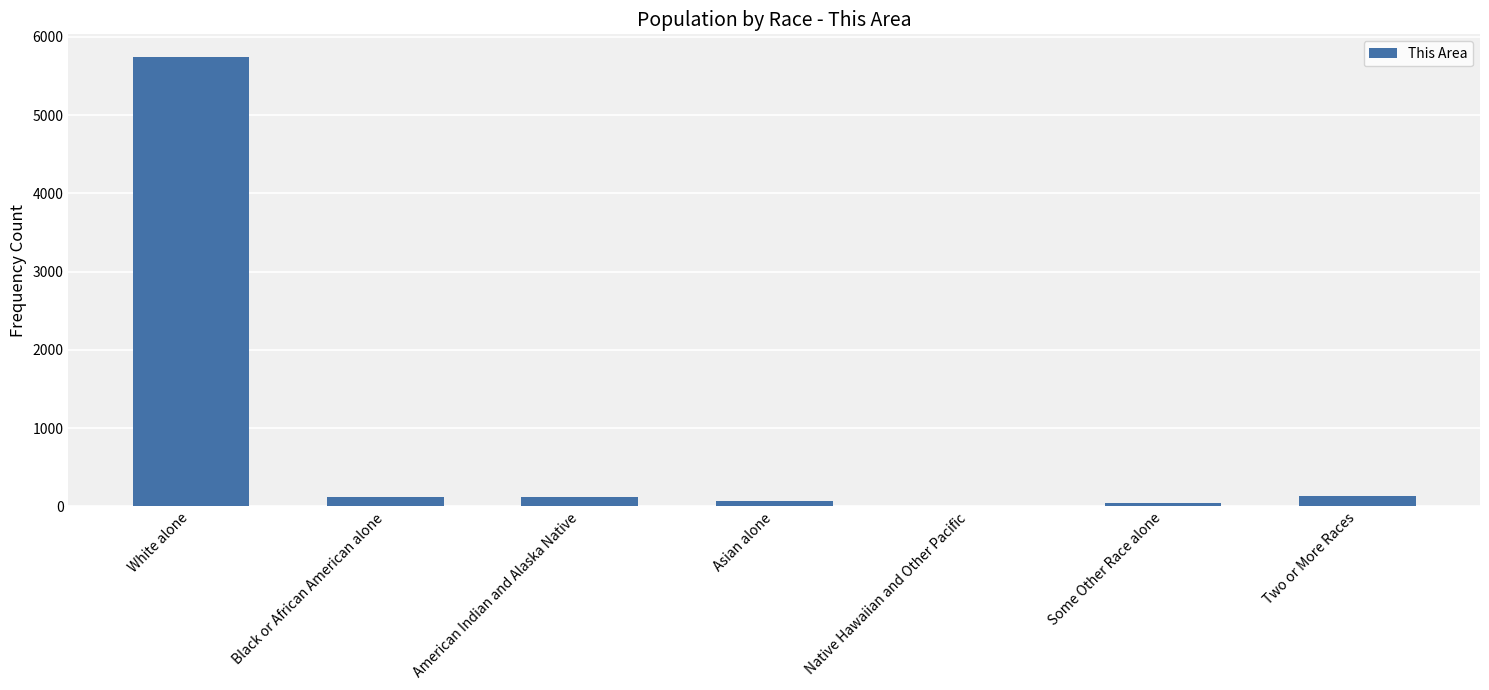

What is the maximum value shown in the chart?

5746